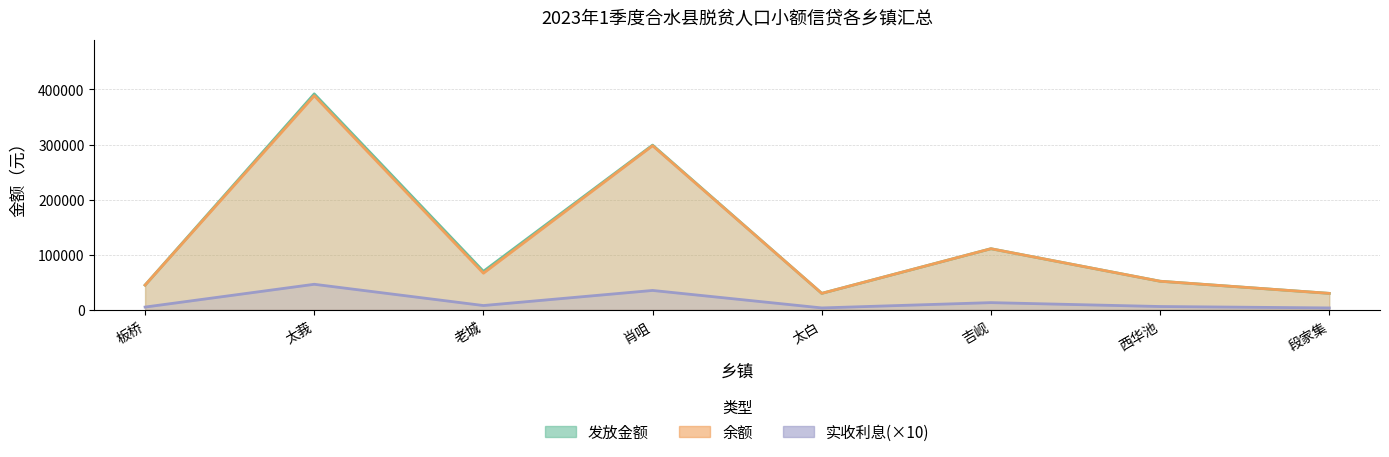

Where is the first local minimum for 发放金额?

老城